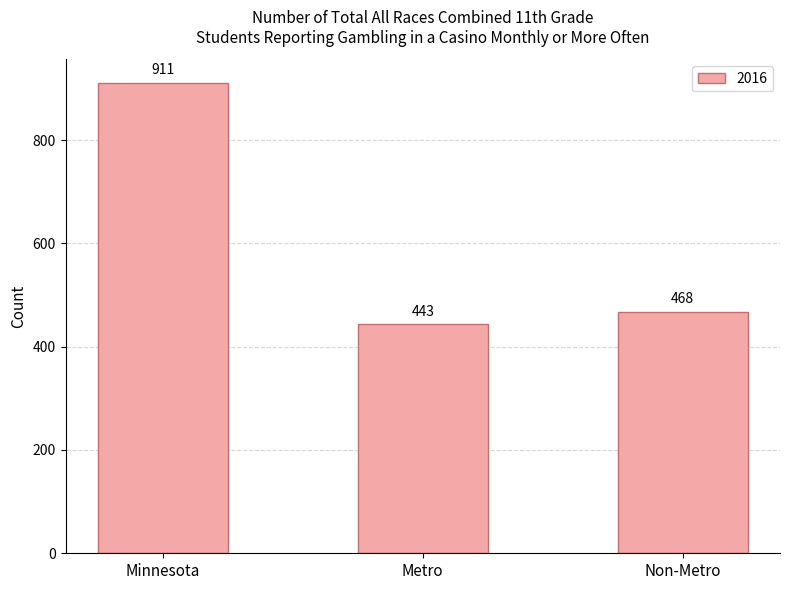

Reading right to left, extract all data points from this chart.

468	443	911